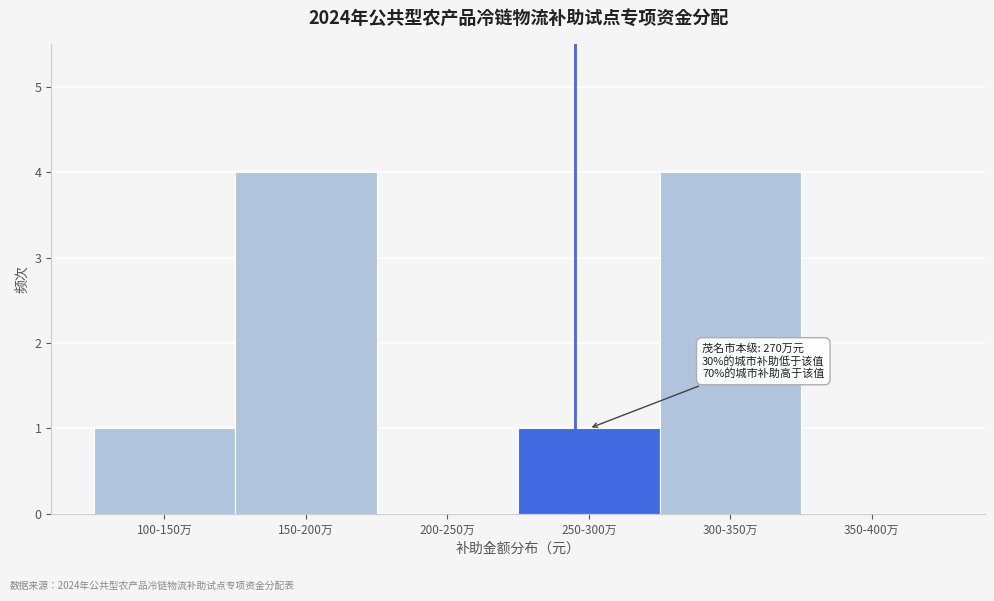

Reading left to right, extract all data points from this chart.

100-150万=1	150-200万=4	200-250万=0	250-300万=1	300-350万=4	350-400万=0